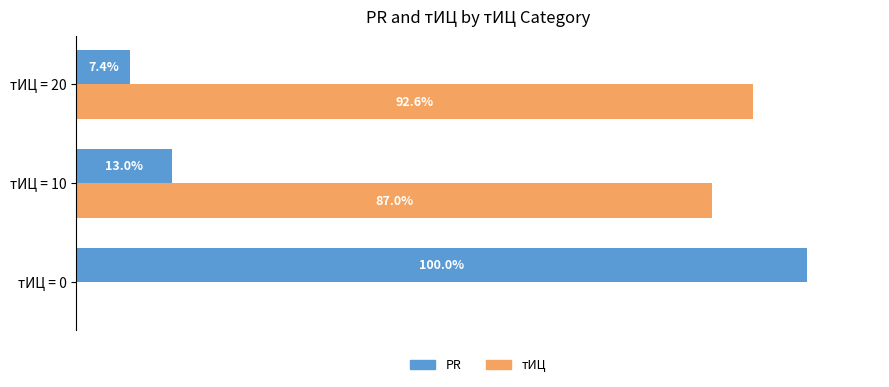

At which label does тИЦ reach its peak?

тИЦ = 20